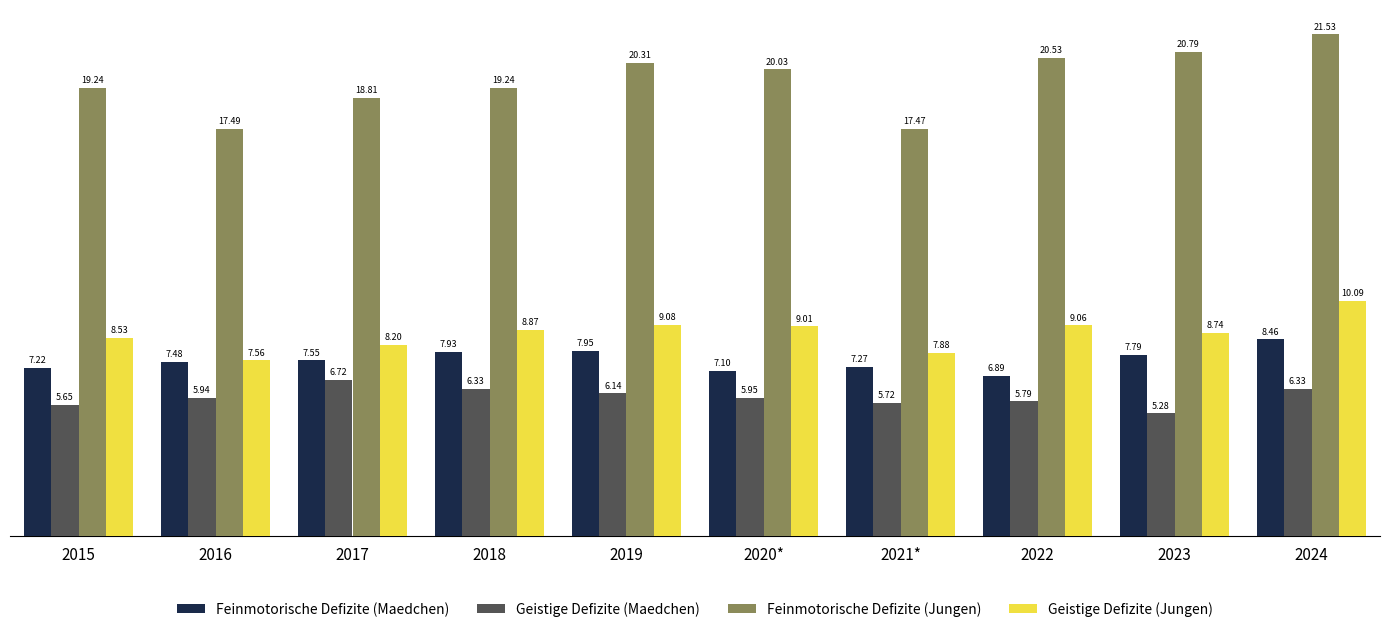

At 2019, list the series in order from largest to smallest.

Feinmotorische Defizite (Jungen), Geistige Defizite (Jungen), Feinmotorische Defizite (Maedchen), Geistige Defizite (Maedchen)